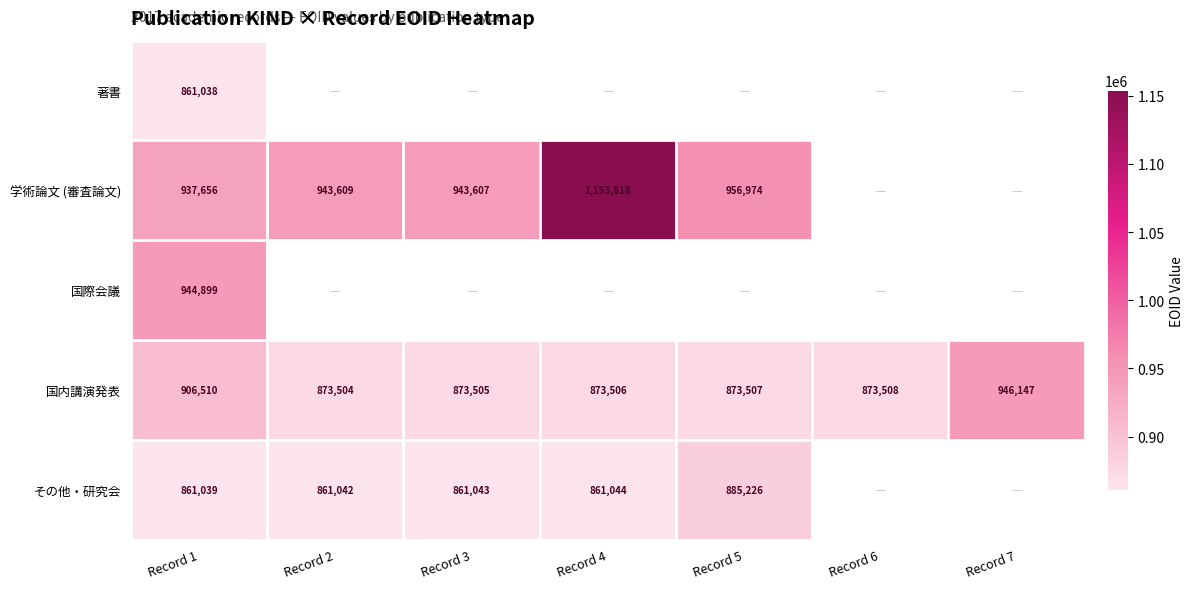

What is the approximate value of 国内講演発表 at Record 5?

873507